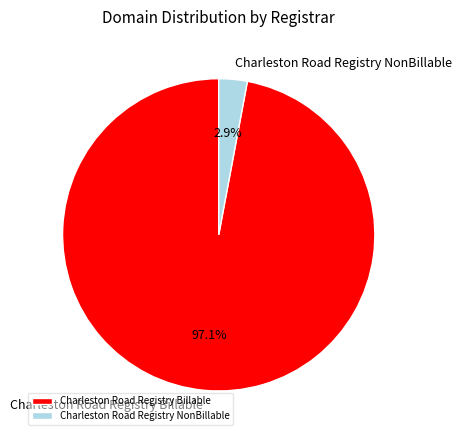

What portion of the pie excludes Charleston Road Registry Billable?

2.9%